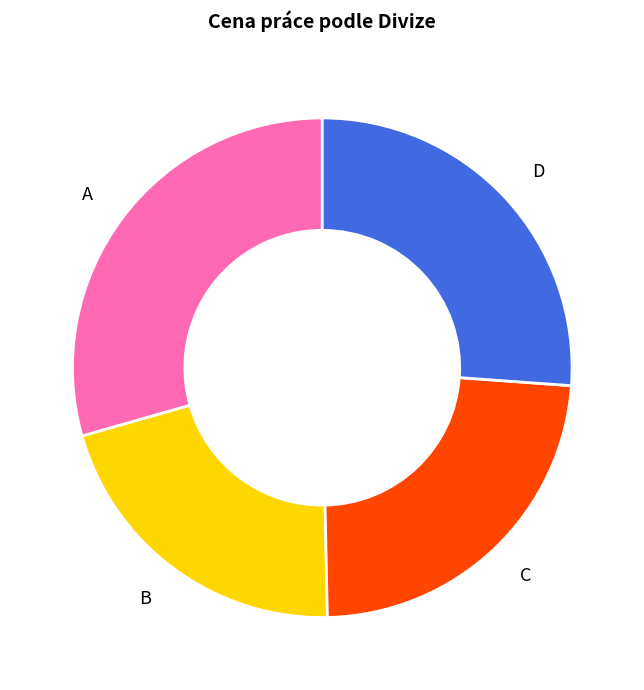

Is there a majority slice in this chart?

No